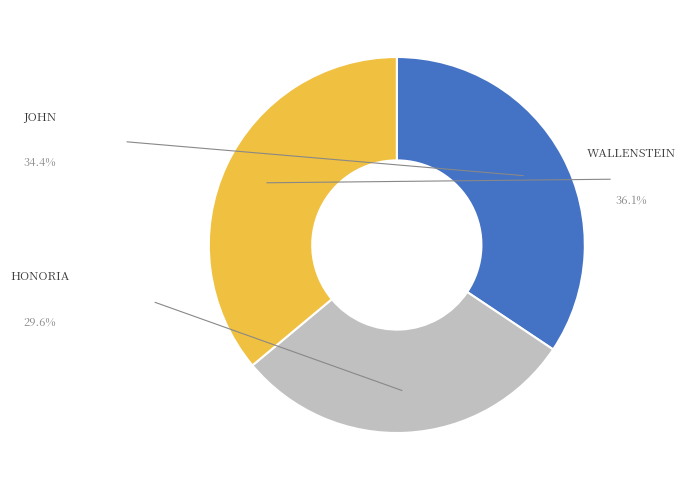

To the nearest percent, what is the difference between the HONORIA (Searching bond/reason) and WALLENSTEIN (Act II, Scene iii) slice percentages?

6%